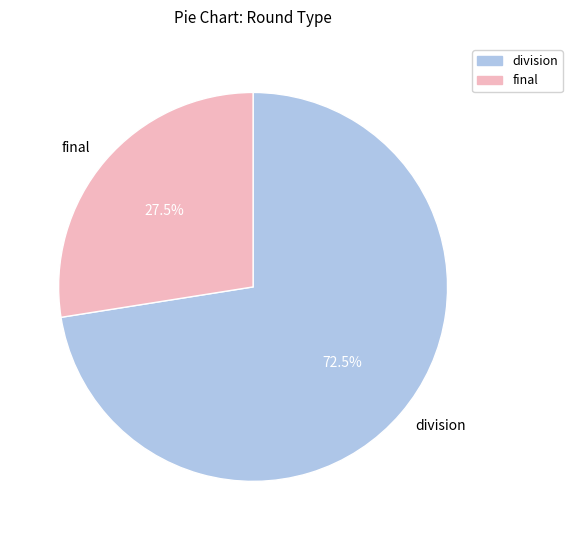

Which slice is the largest?

division